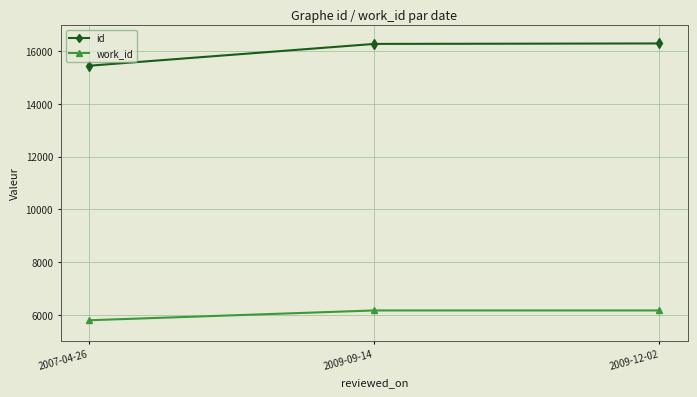

How many lines are shown in the chart?

2